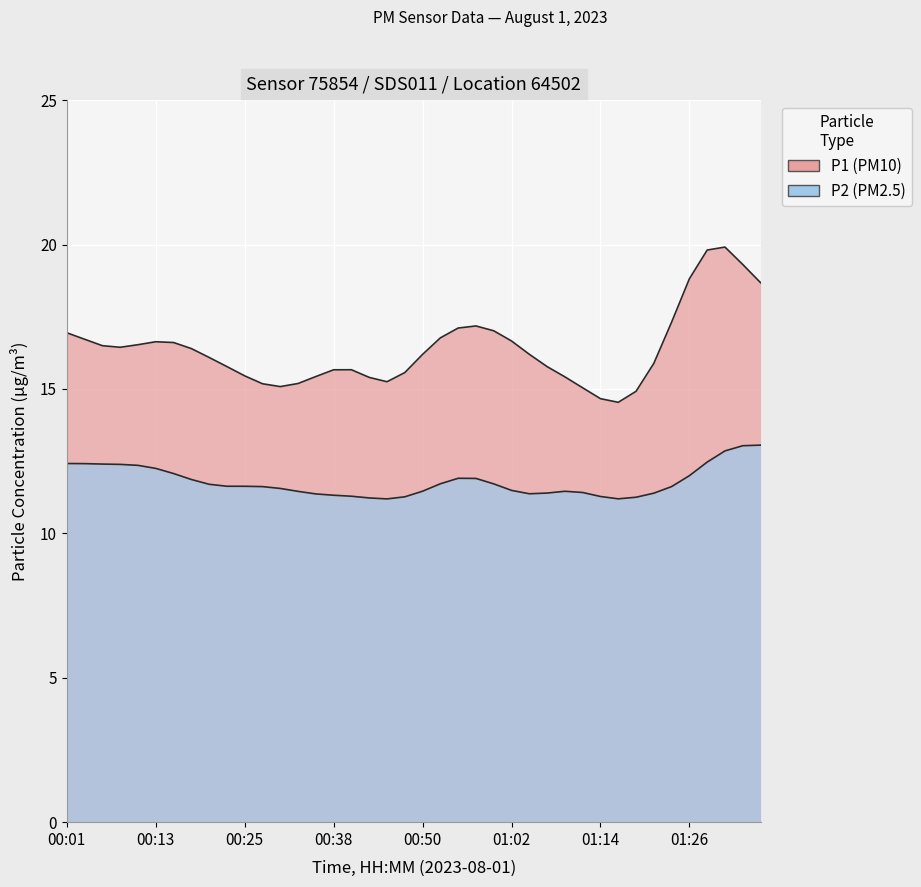

Count the number of data series in this chart.

2